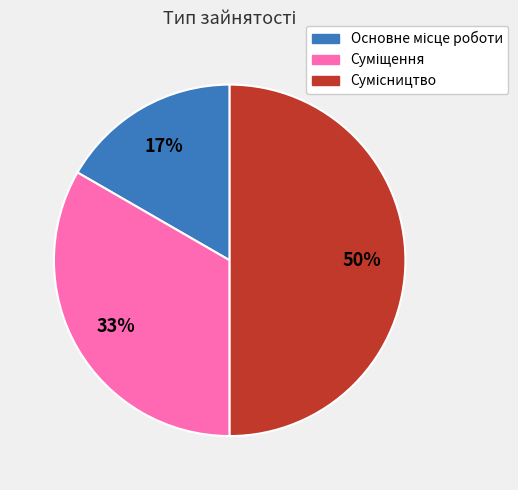

To the nearest percent, what is the difference between the largest and smallest slice percentages?

33%